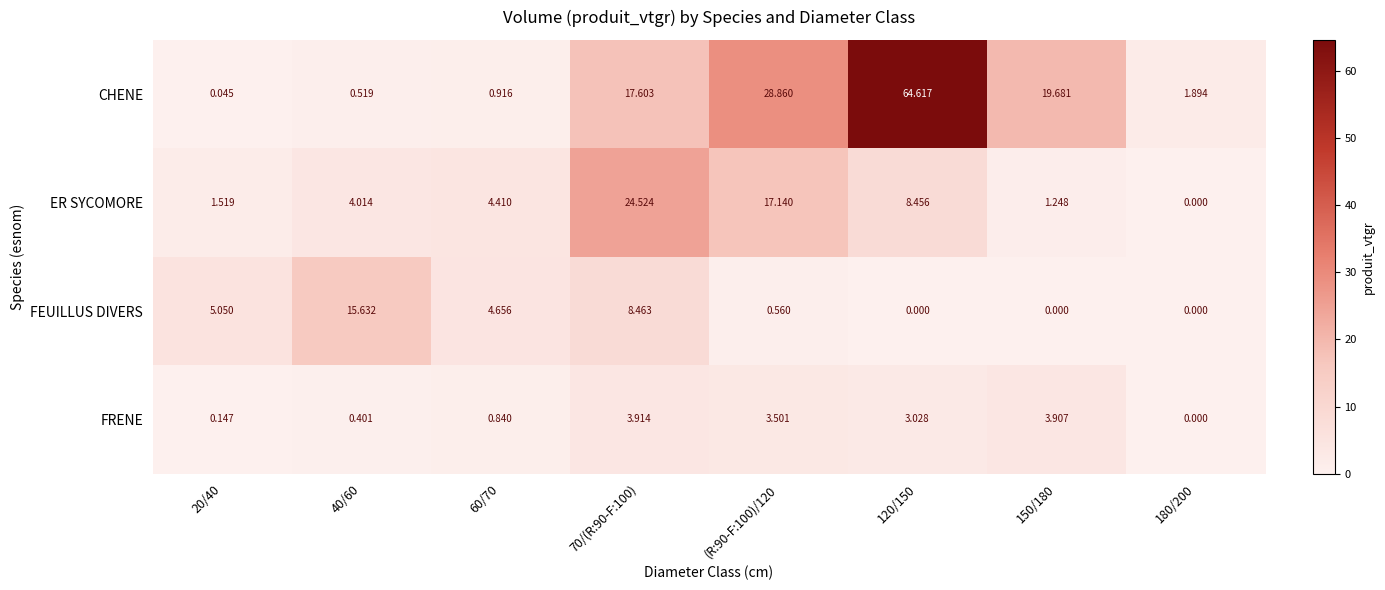

Rank the series at 150/180 from highest to lowest value.

CHENE, FRENE, ER SYCOMORE, FEUILLUS DIVERS